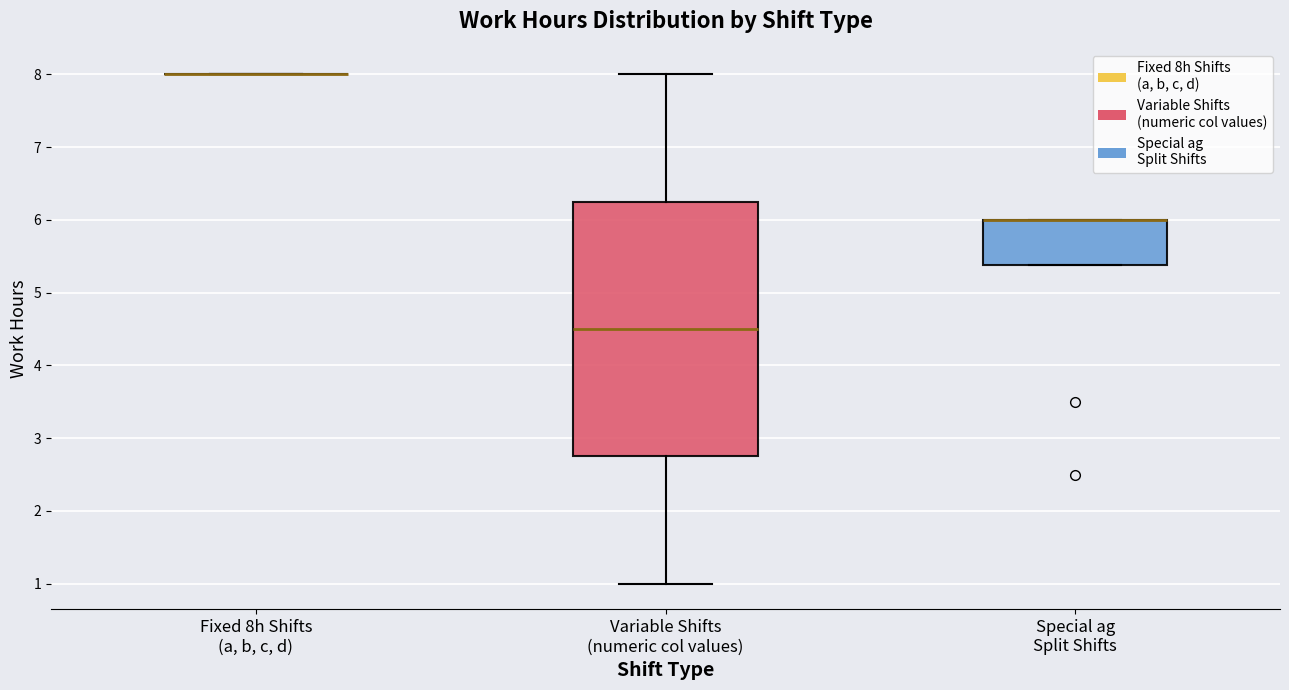

Comparing the boxes themselves (not the whiskers), which one is the tallest?

Variable Shifts (numeric col values)